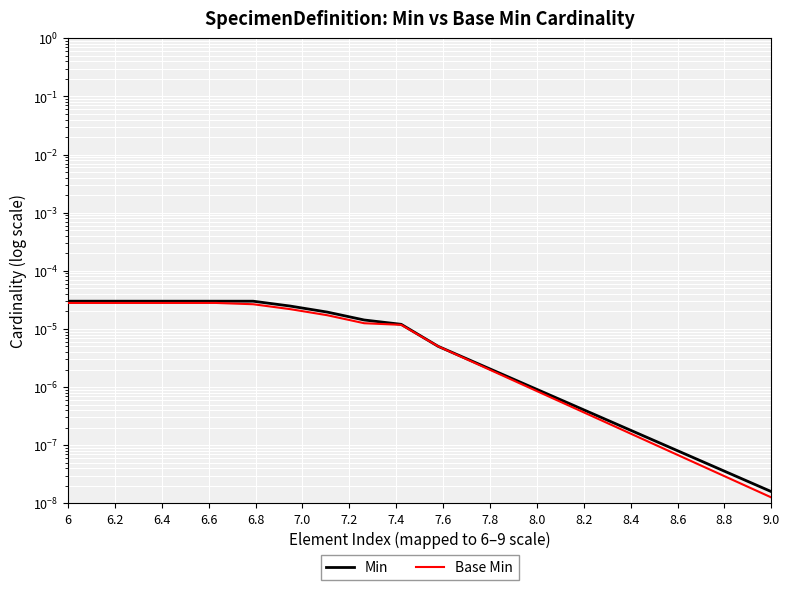

List the series in order of their overall mean, lowest first.

Base Min, Min